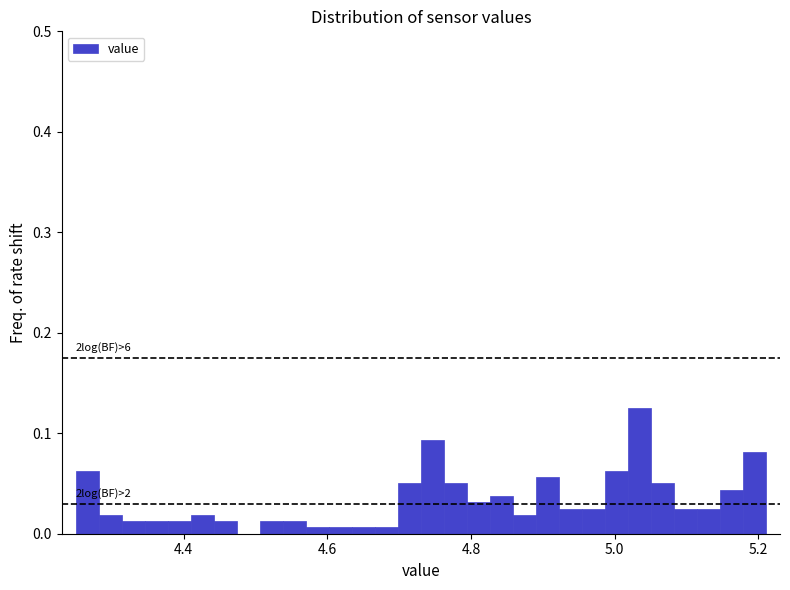

Read against the x-axis, roughly where is the centre of the tallest bar?

5.04